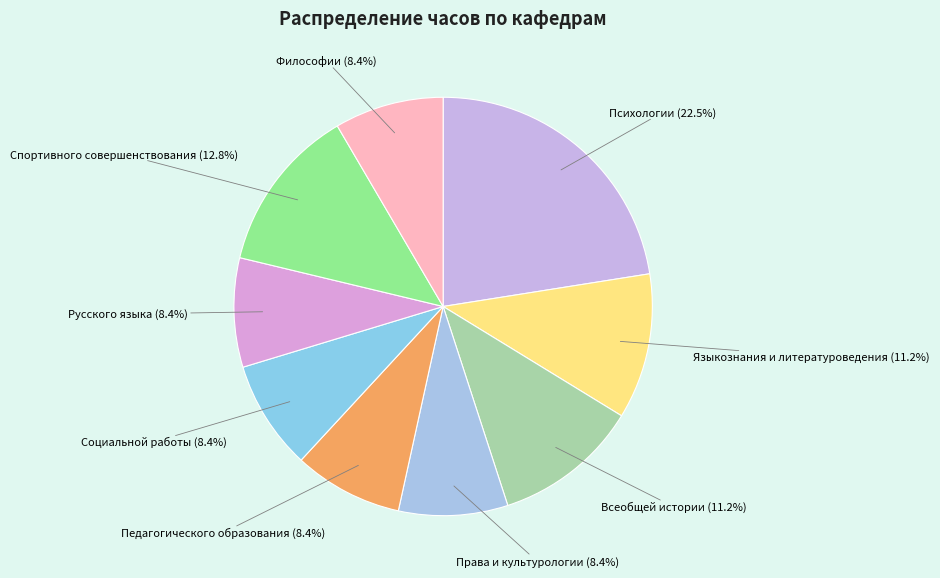

Count the number of slices in the pie.

9